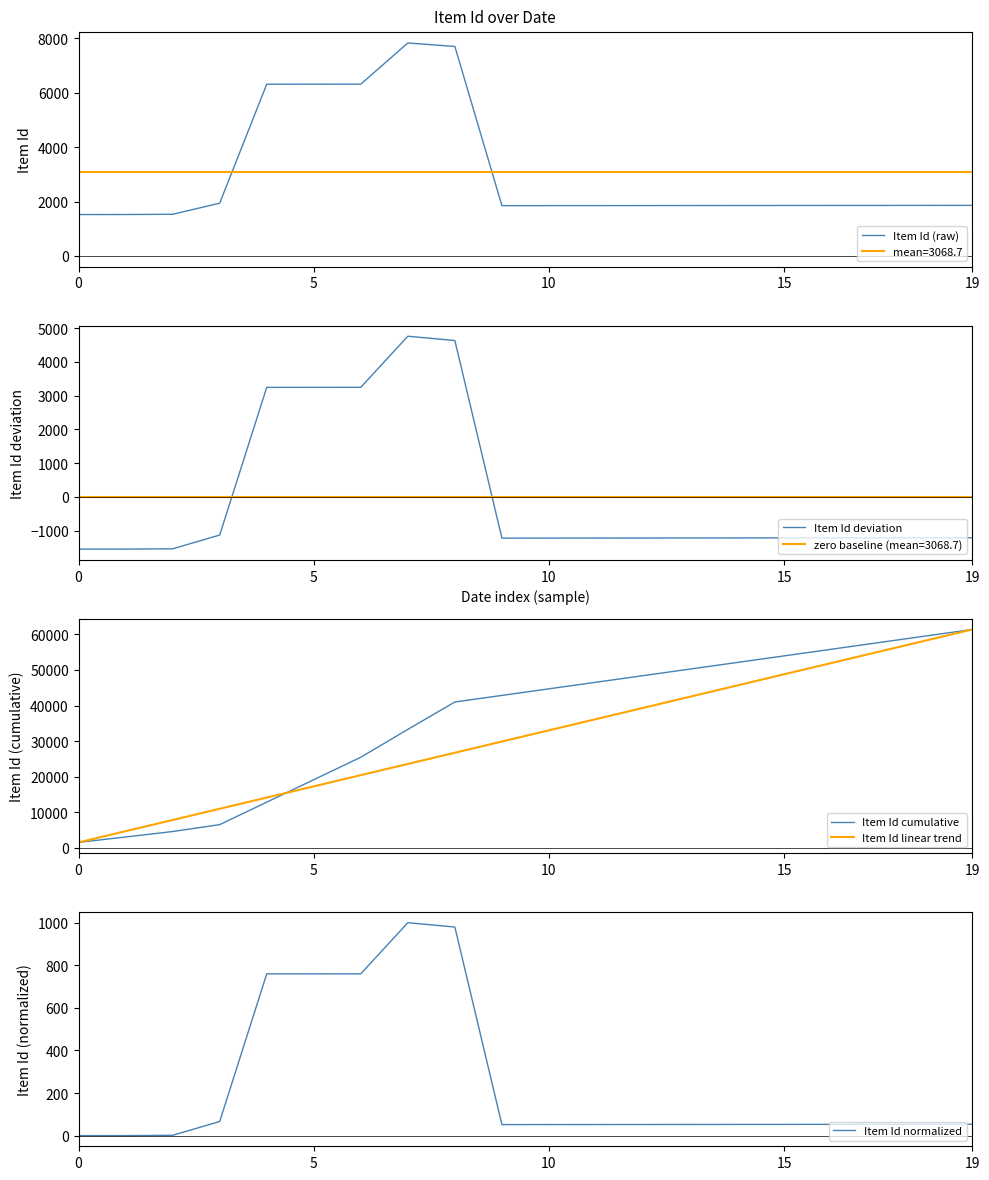

What is the difference between the maximum and minimum values in the Item Id linear trend series?

59852.0